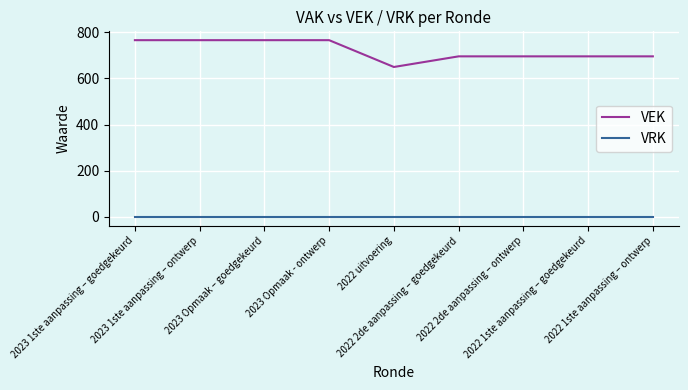

Which series has the widest spread of values?

VEK